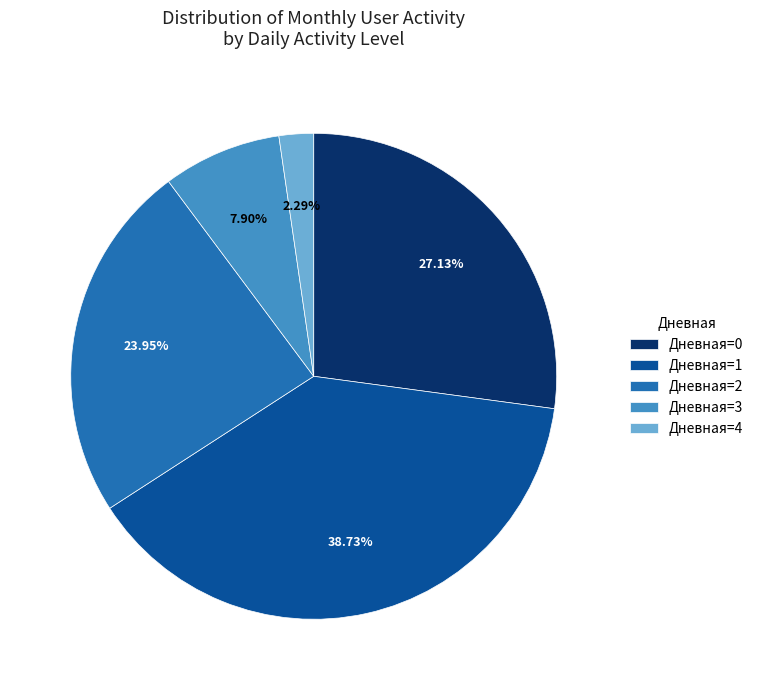

Rank the categories by value from lowest to highest.

Дневная=4, Дневная=3, Дневная=2, Дневная=0, Дневная=1